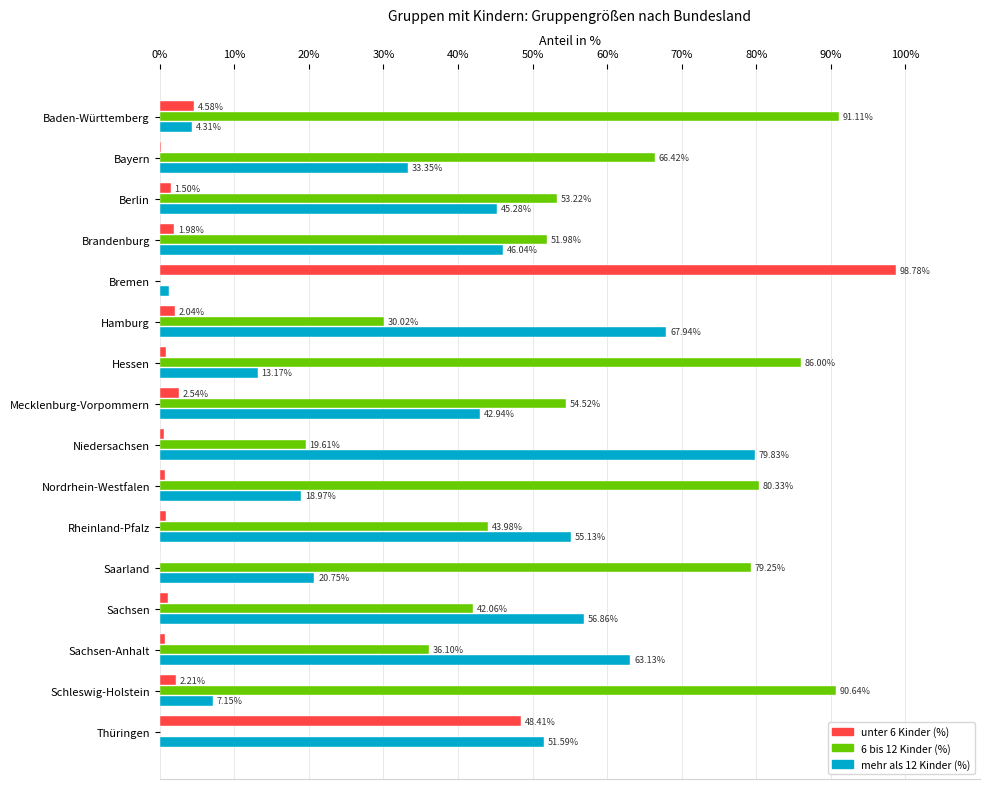

Between Berlin and Thüringen, which series saw the biggest shift?

6 bis 12 Kinder (%)